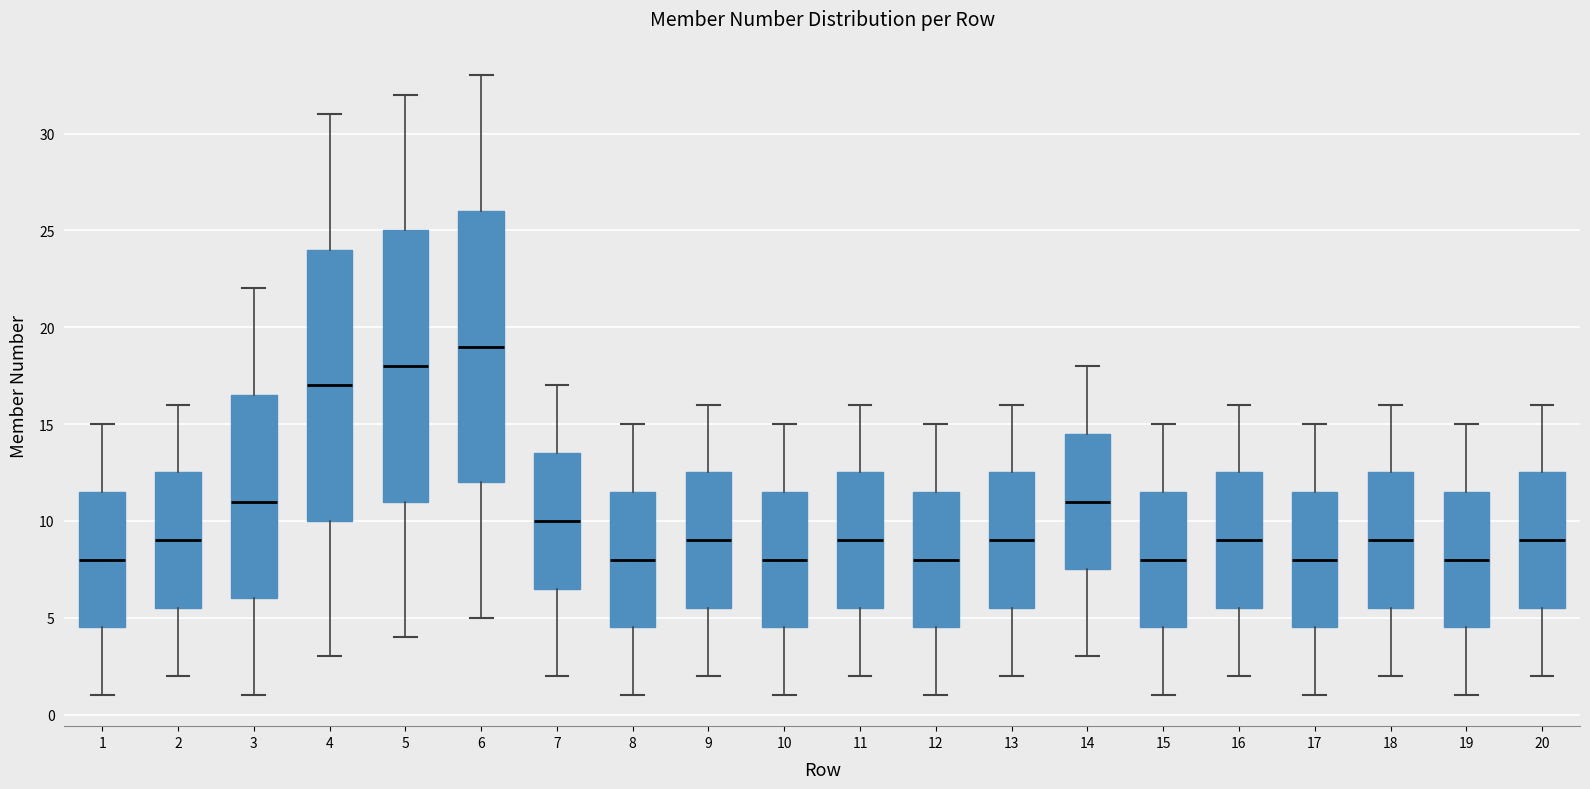

Where is the upper edge of the box at x = 18 on the y-axis? The values are not printed on the chart, so give them approximately, as read against the axis.

12.5